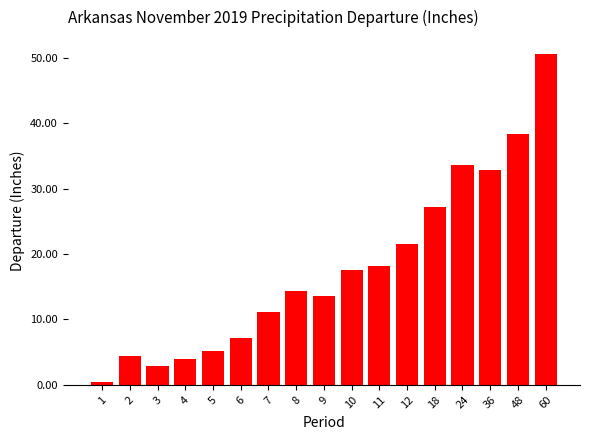

At which label does the data first exceed 14?

8